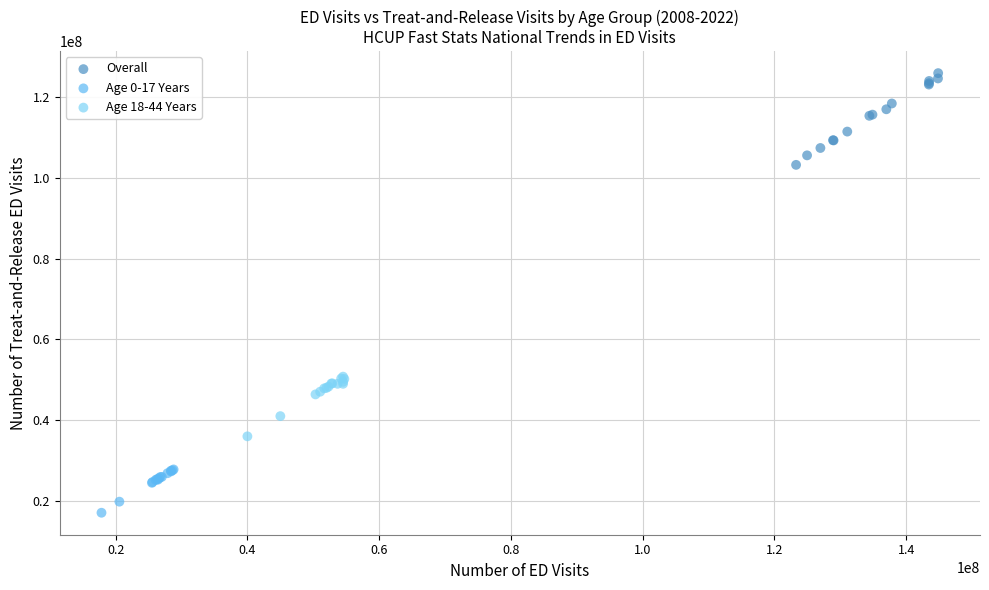

Which series has the largest Y range (max minus min)?

Overall